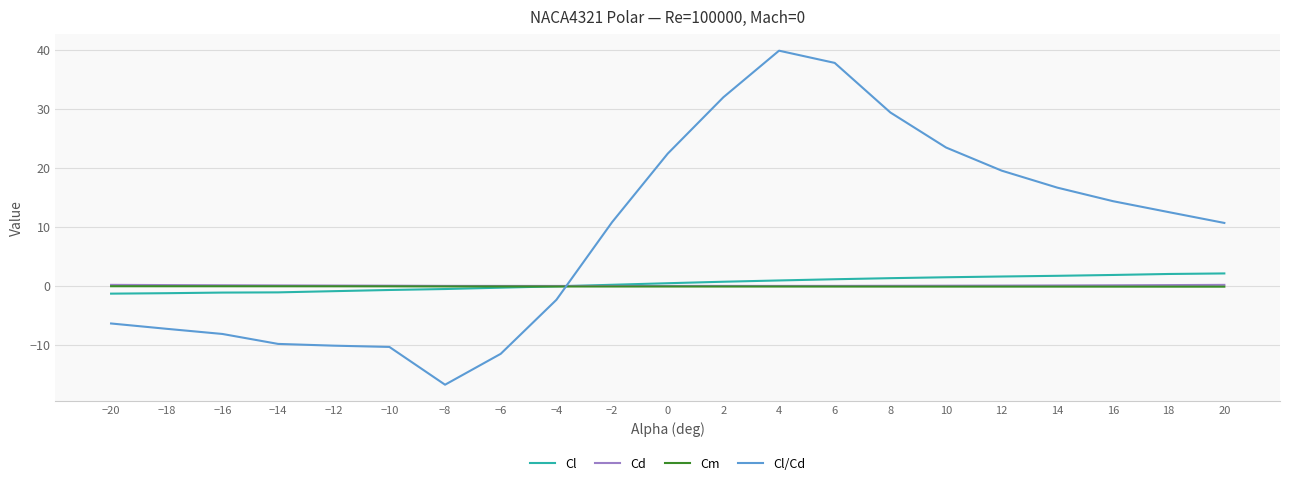

After their last crossing, which series has the higher values: Cl/Cd or Cm?

Cl/Cd